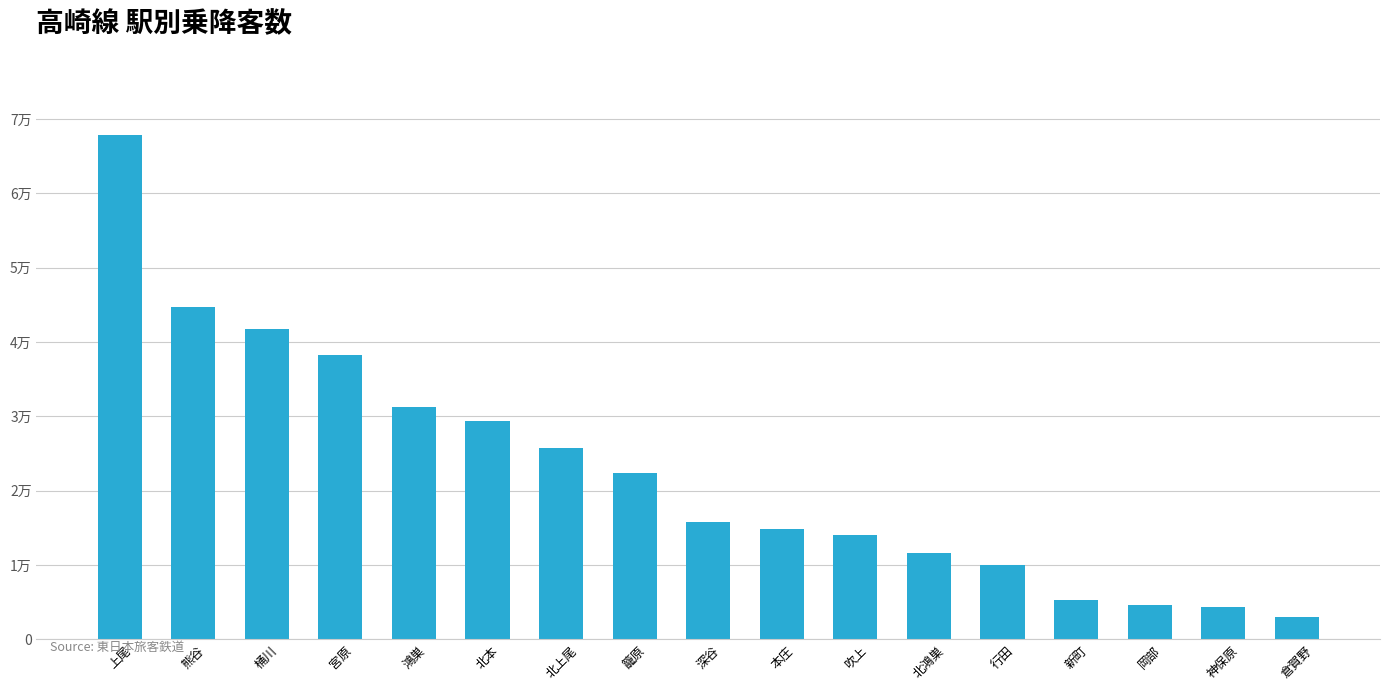

The chart shows a value of 3048 at 倉賀野. True or false?

True